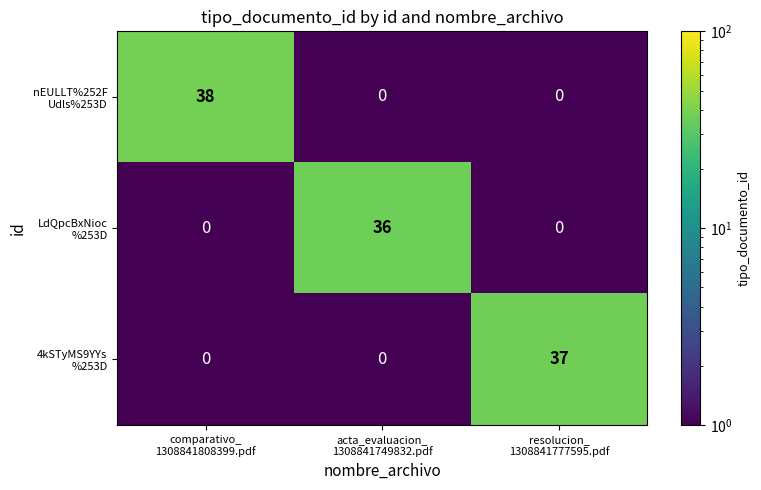

What is the greatest value displayed?

38